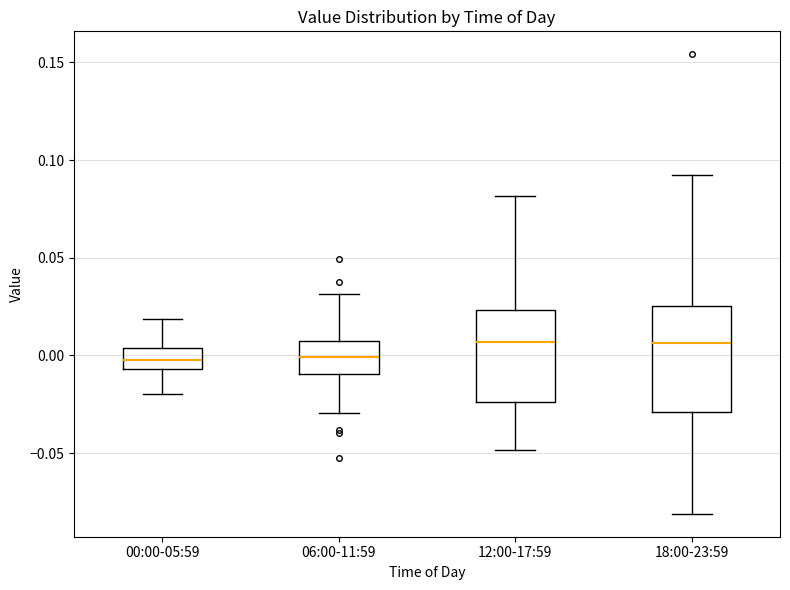

Which box is the tallest, from its lower edge to its upper edge?

18:00-23:59